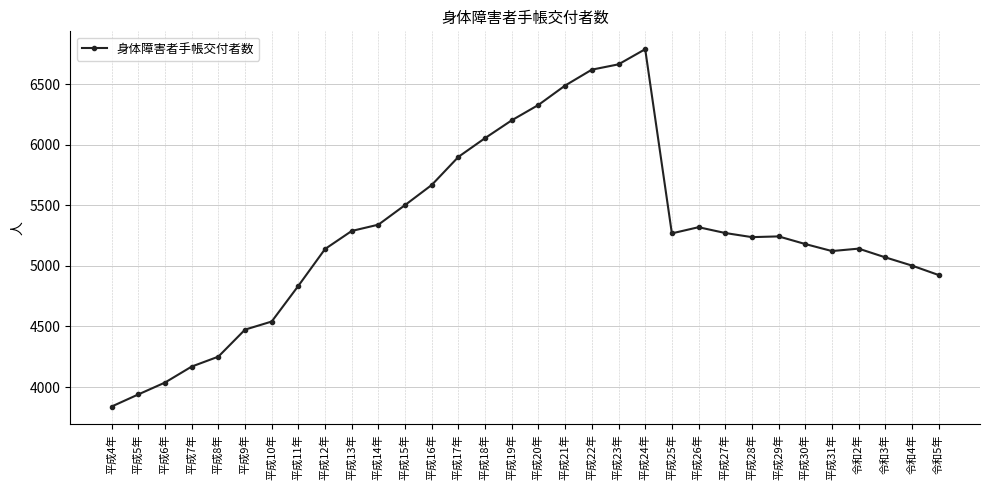

Which has a higher value, 平成19年 or 平成22年?

平成22年